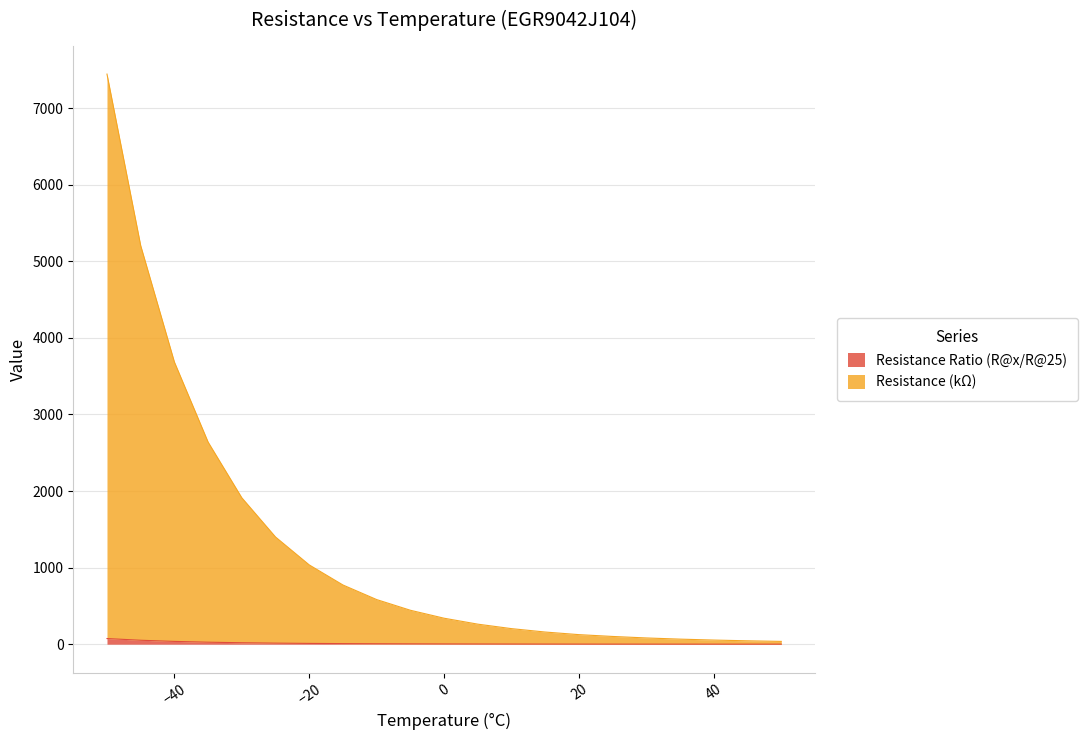

At which label does Resistance Ratio (R@x/R@25) reach its peak?

-50